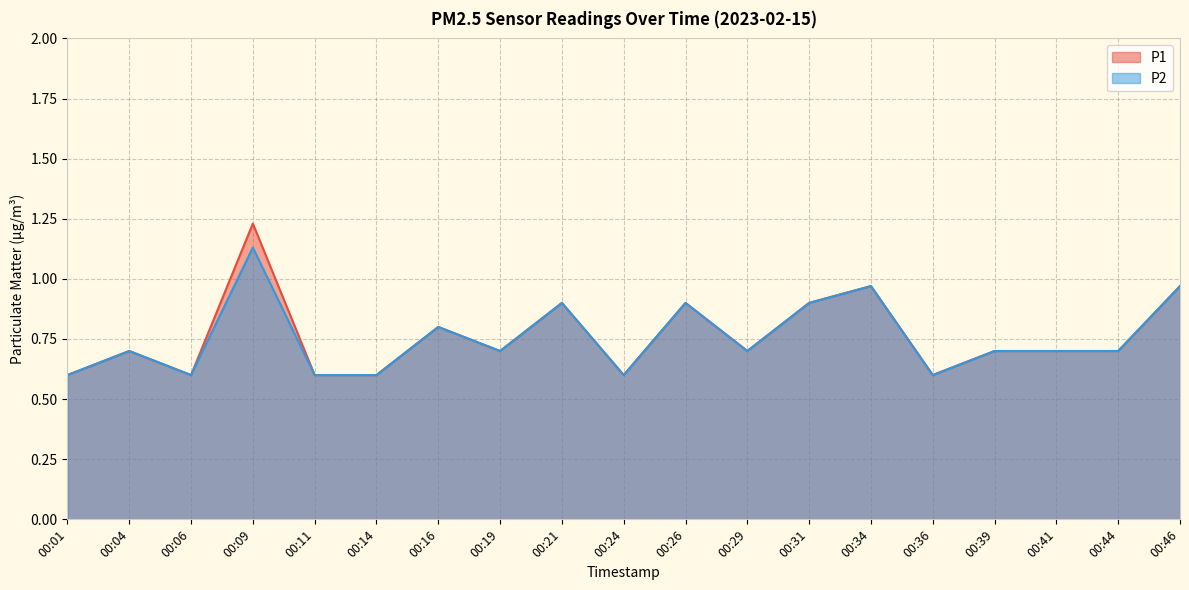

How many lines are shown in the chart?

2